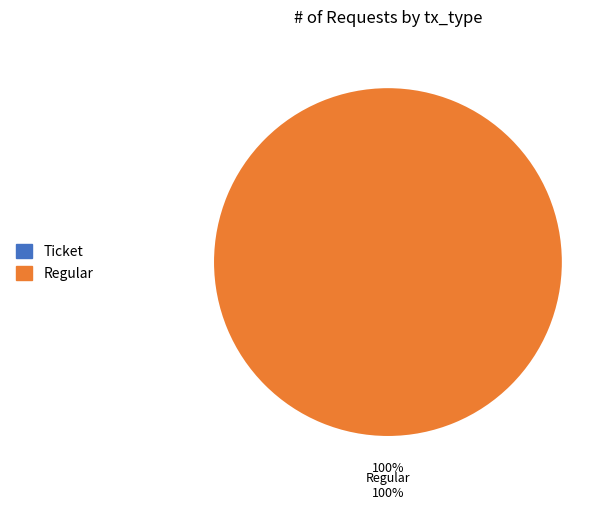

Which category has the biggest portion of the pie?

Regular (io_index=15)